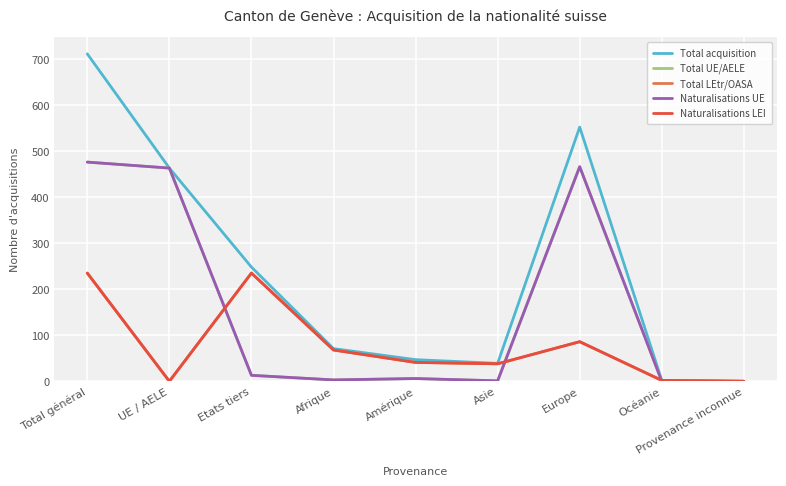

Which series has the widest spread of values?

Total acquisition